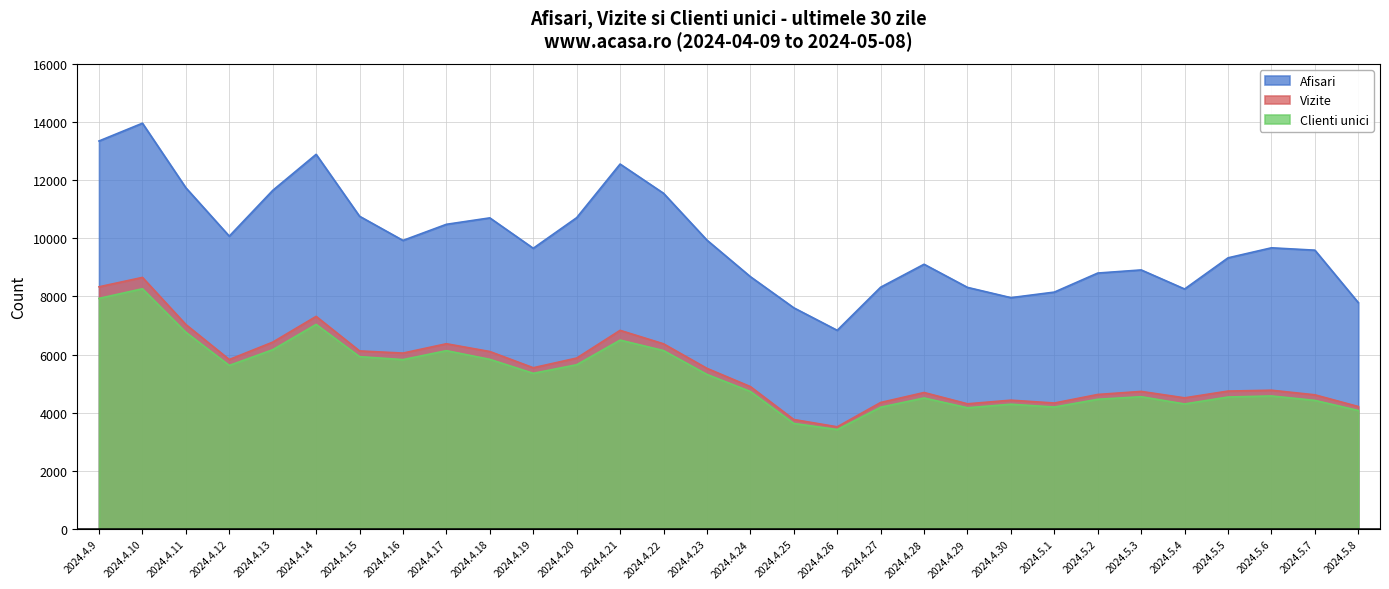

Does the chart display data point markers on the line(s)?

No